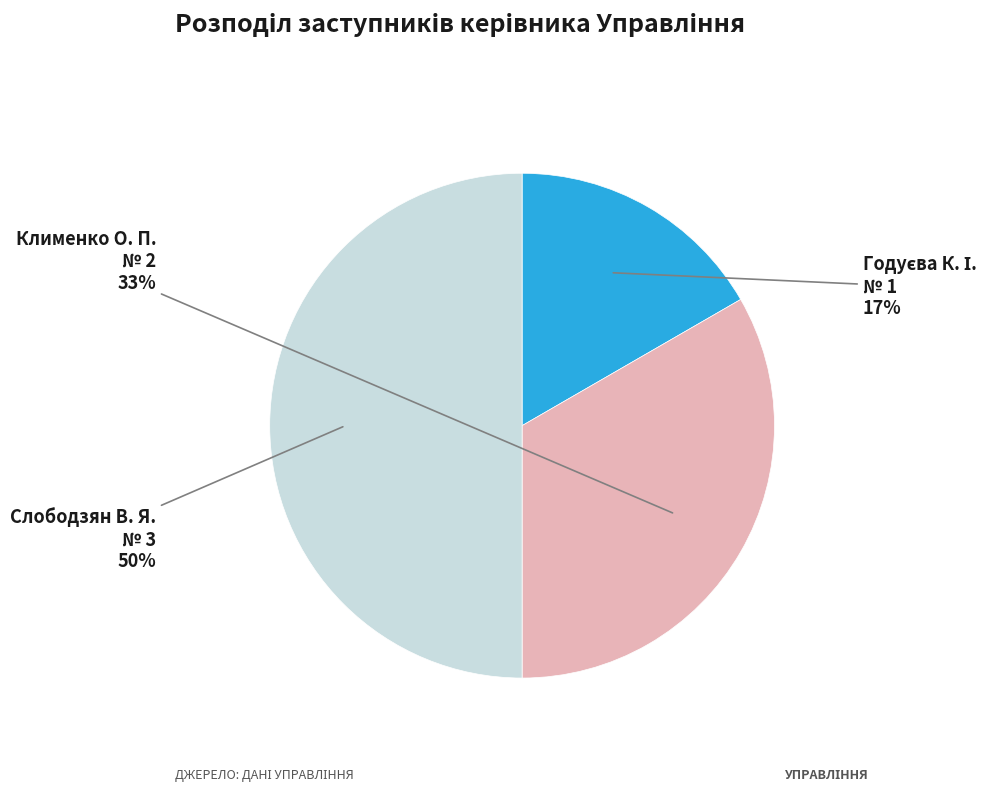

To the nearest percent, what is the average slice percentage?

33%